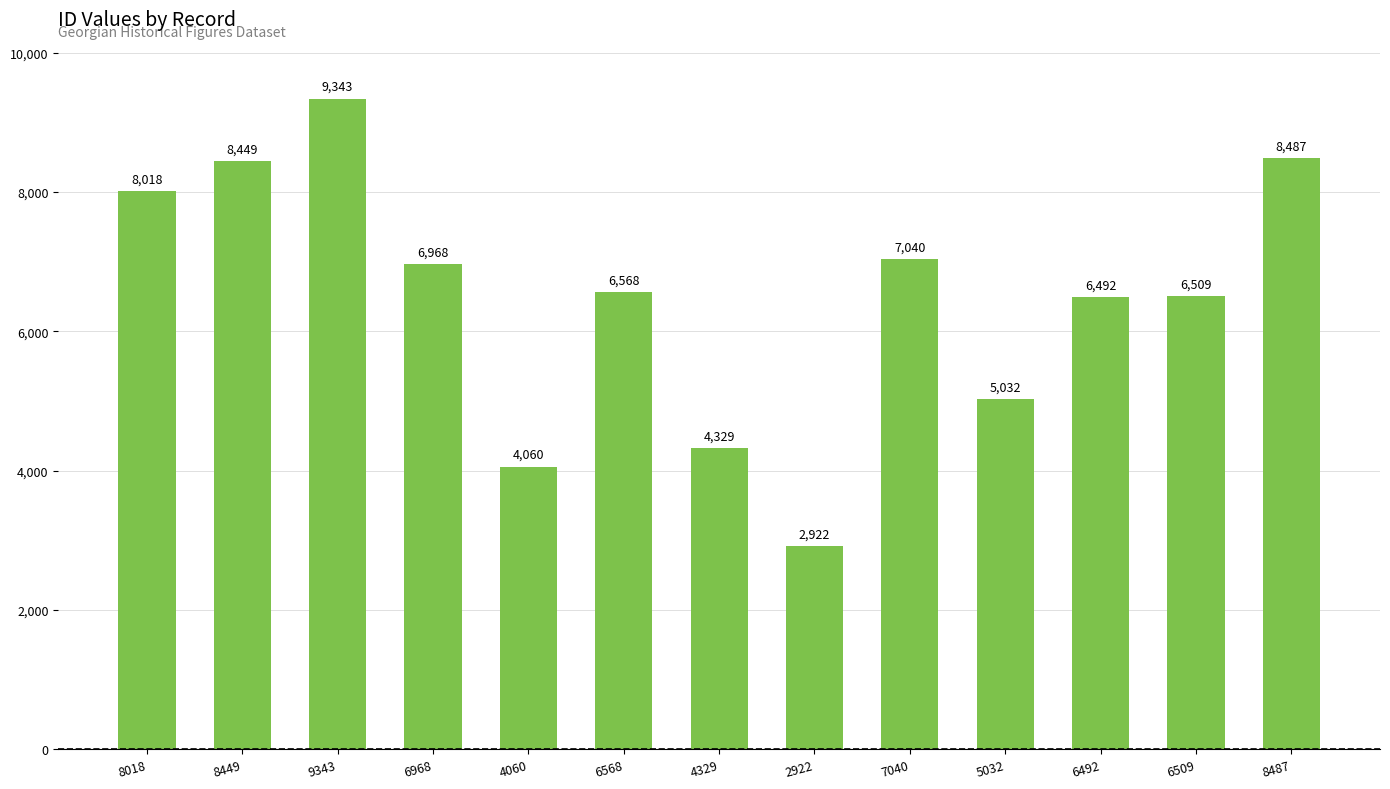

Are the bars horizontal?

No